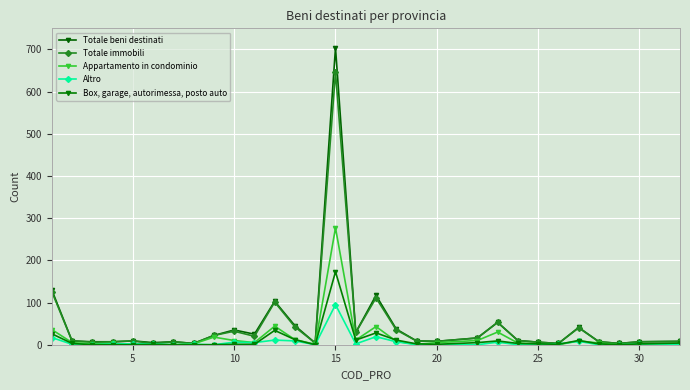

Is this an area chart (filled region under the line)?

No